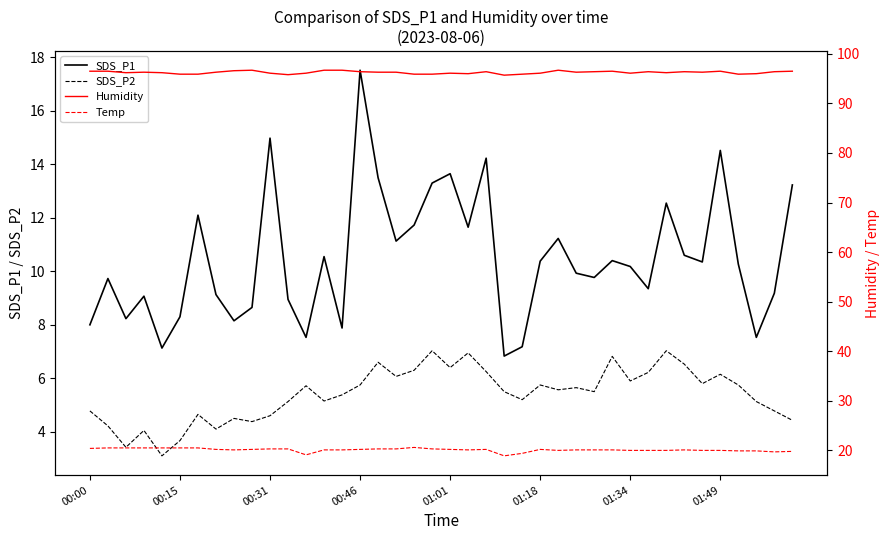

Is it true that SDS_P2 equals 4.6 at 00:31?

True